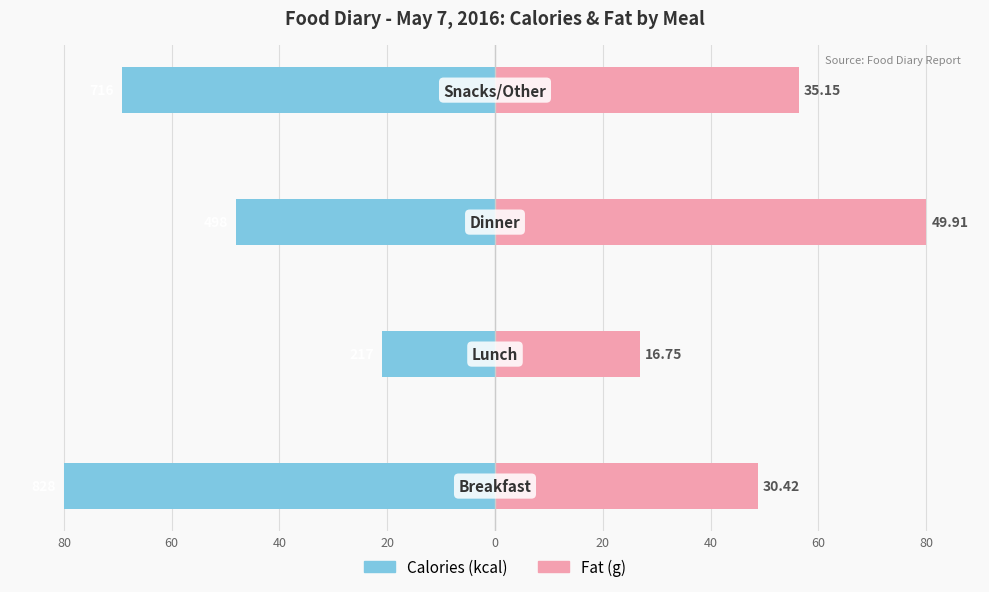

Count the number of data series in this chart.

2